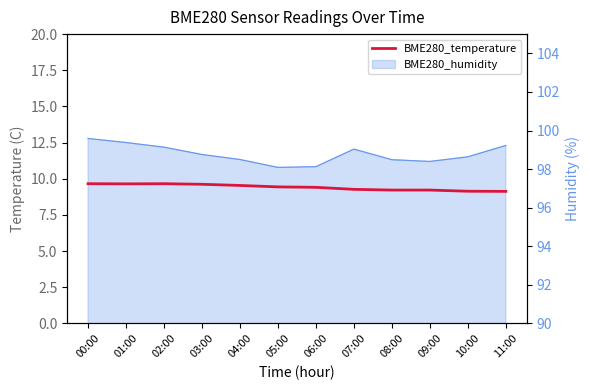

Where is the first local minimum?

01:00